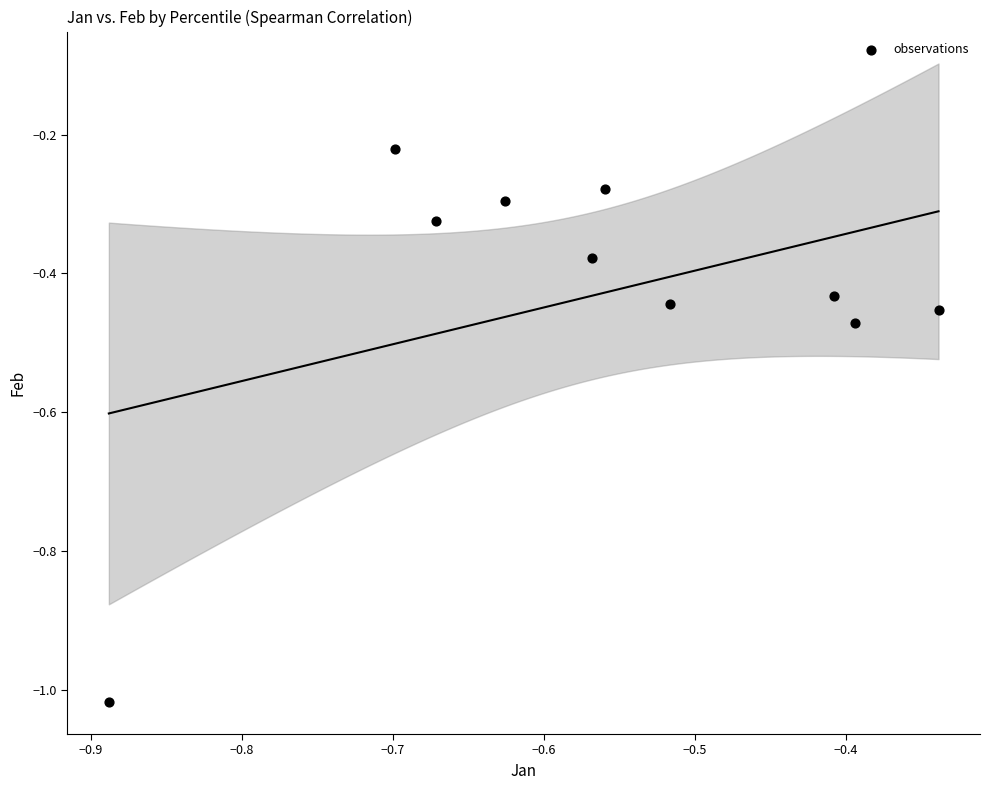

What is the range of Y values (max minus min)?

0.8